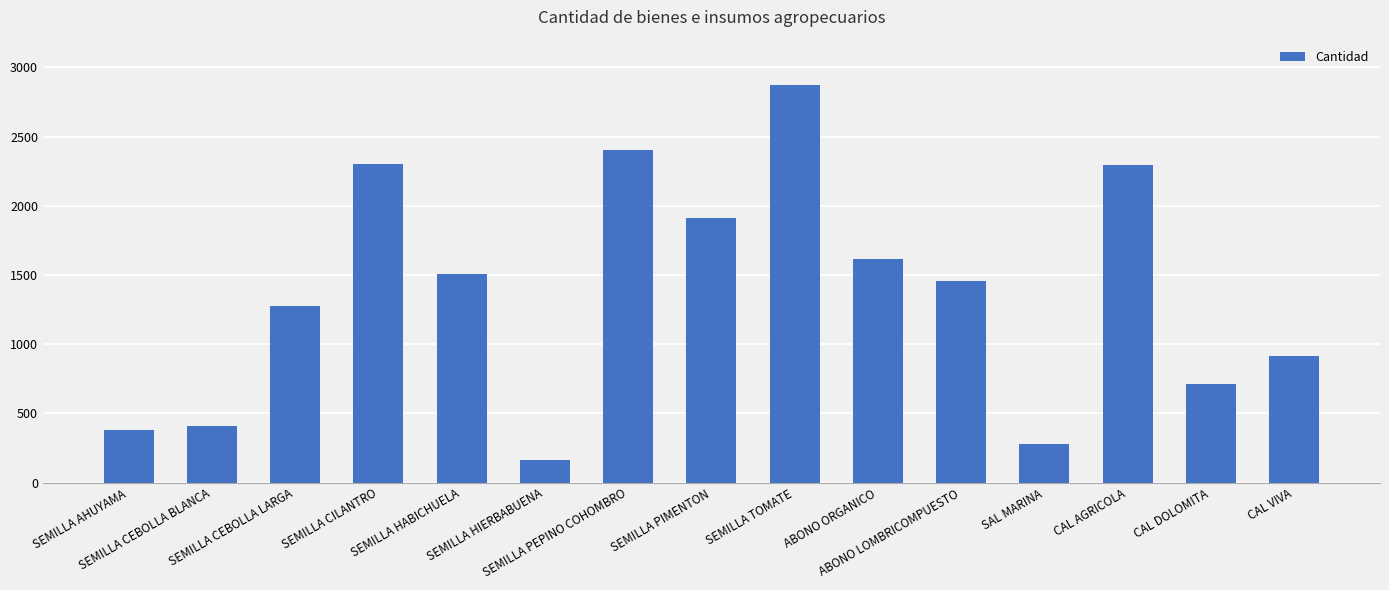

Is it true that the value at SEMILLA AHUYAMA is 379?

True